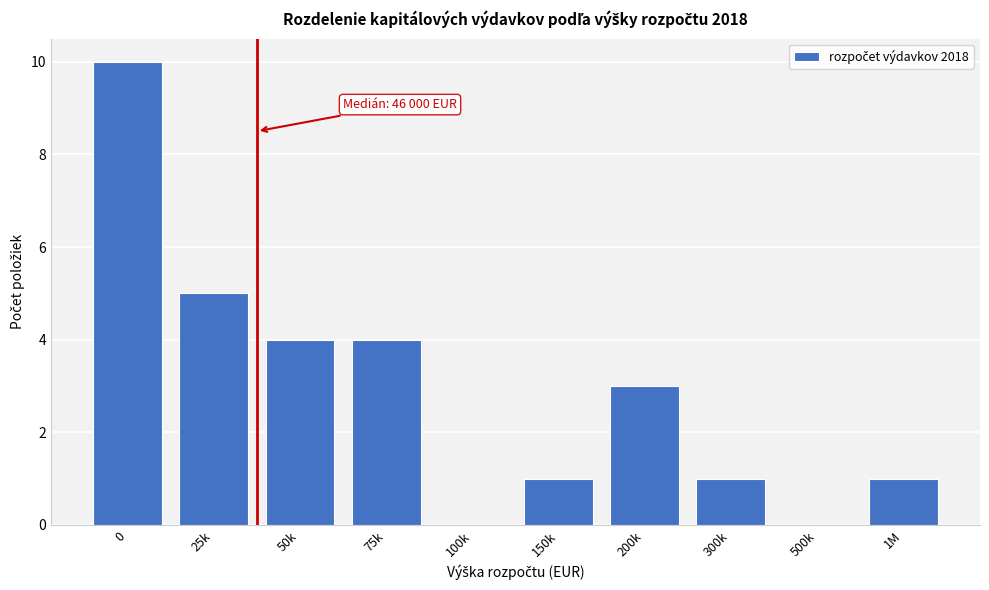

Reading right to left, transcribe all the data shown in this chart.

1M=1	500k=0	300k=1	200k=3	150k=1	100k=0	75k=4	50k=4	25k=5	0=10